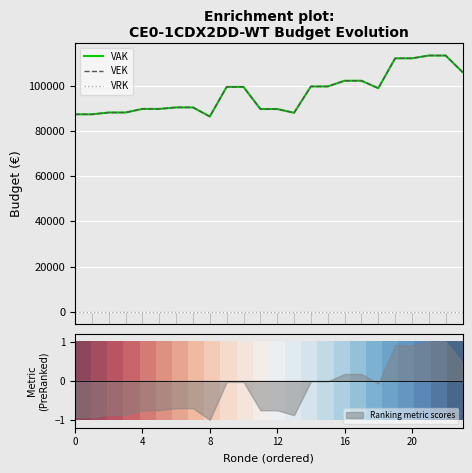

What is the total value across all series at 16?

179850.8